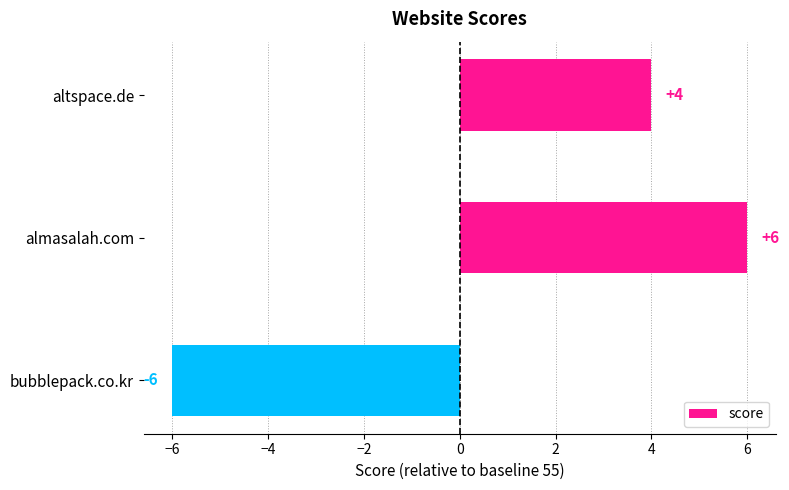

How many bars are there in total?

3